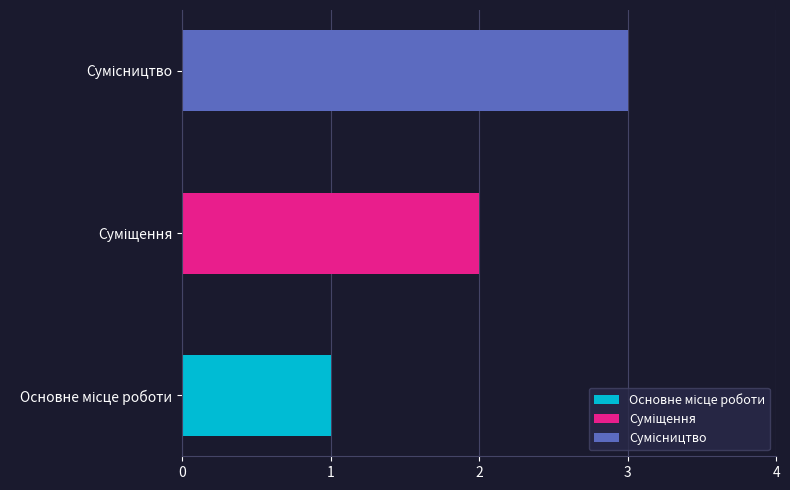

What is the greatest value displayed?

3